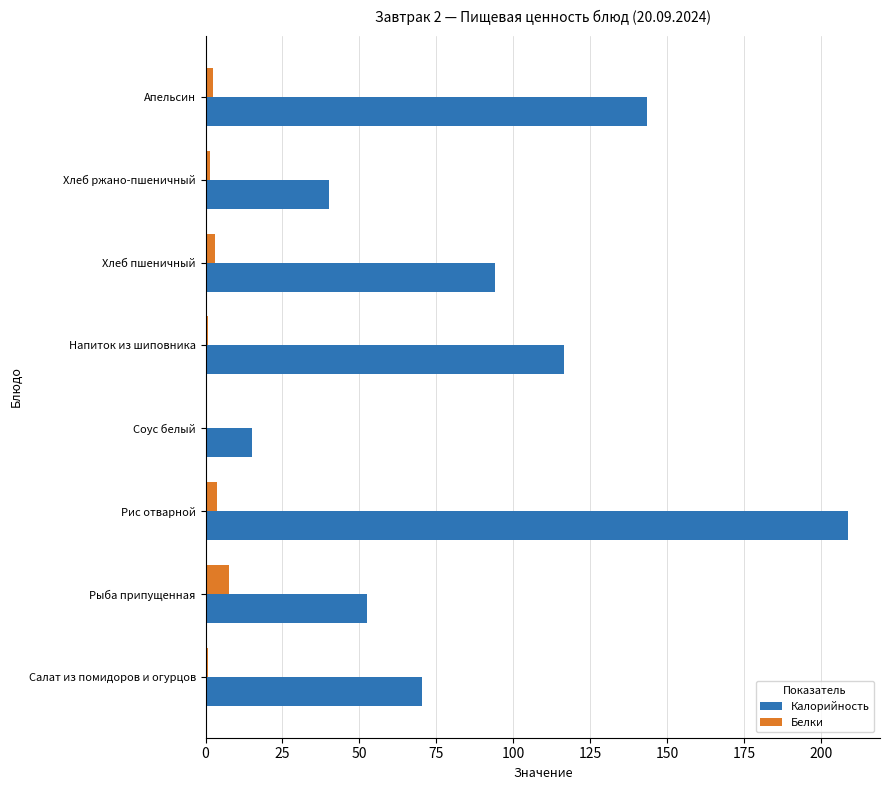

Read the Калорийность value at Рыба припущенная.

52.5